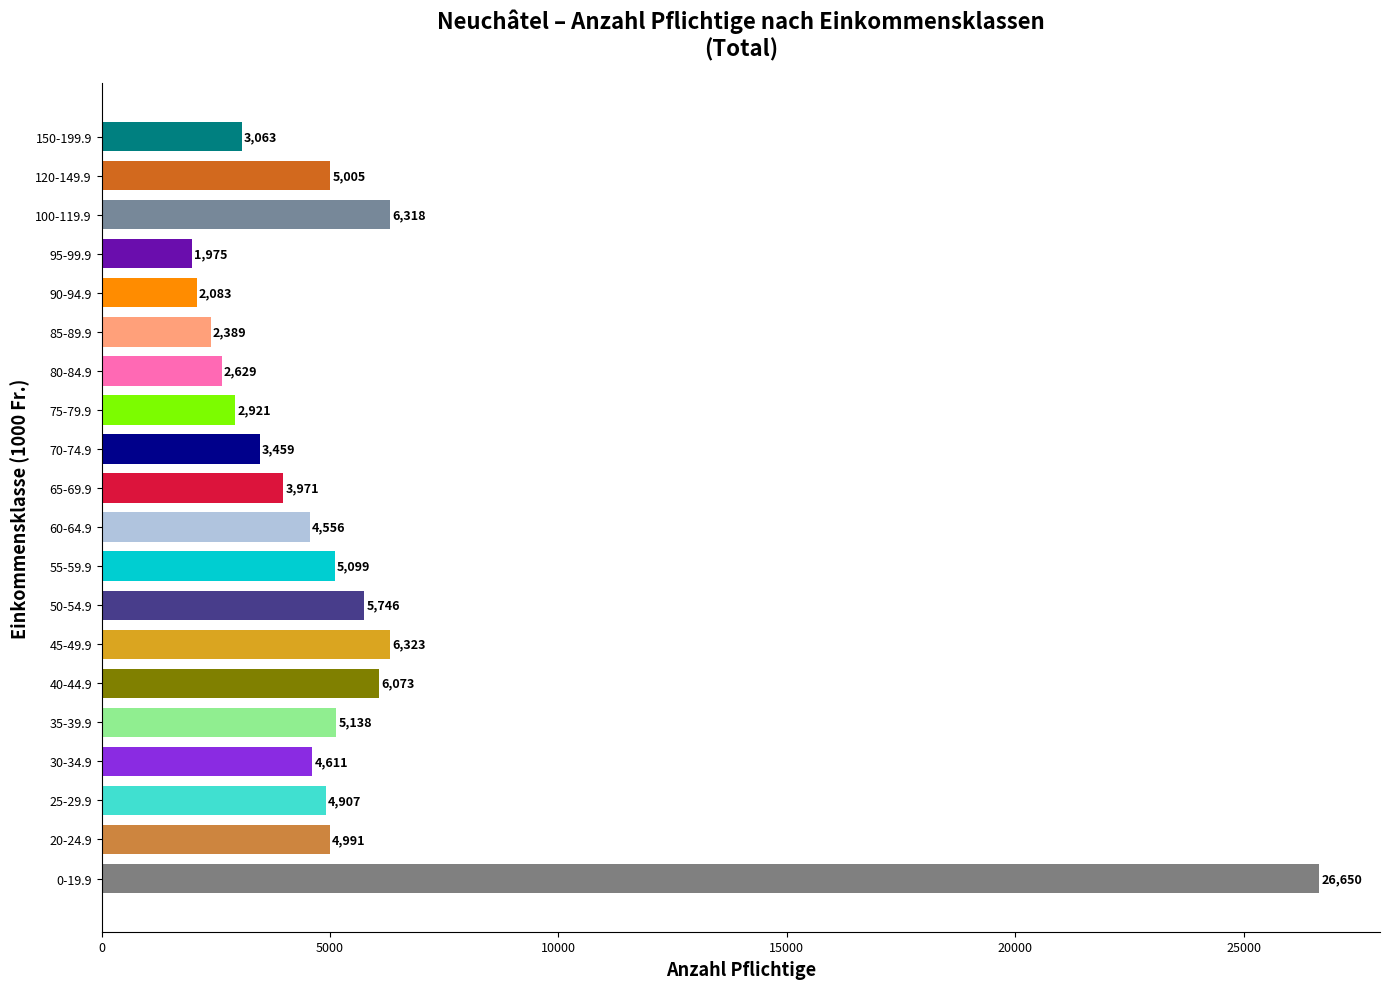

What is the sum of the values at 90-94.9 and 20-24.9?

7074